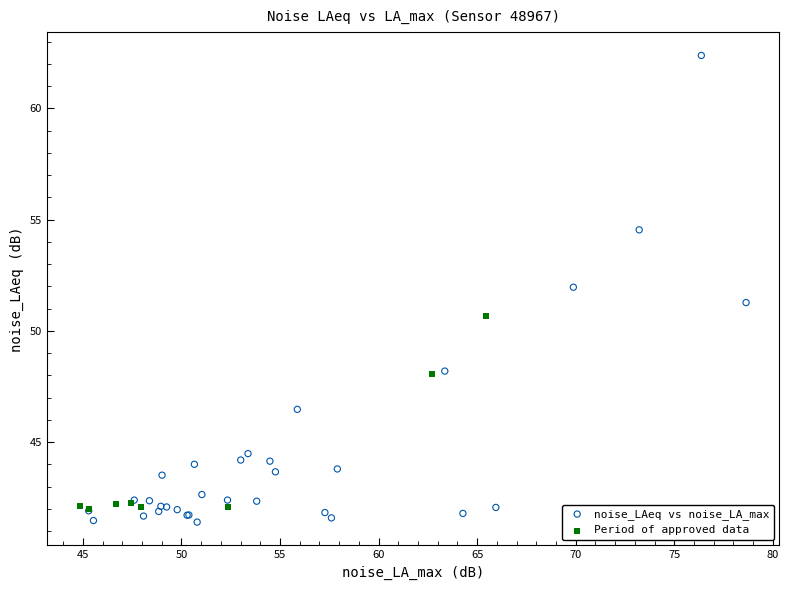

Which series has the widest spread of Y values?

noise_LAeq vs noise_LA_max